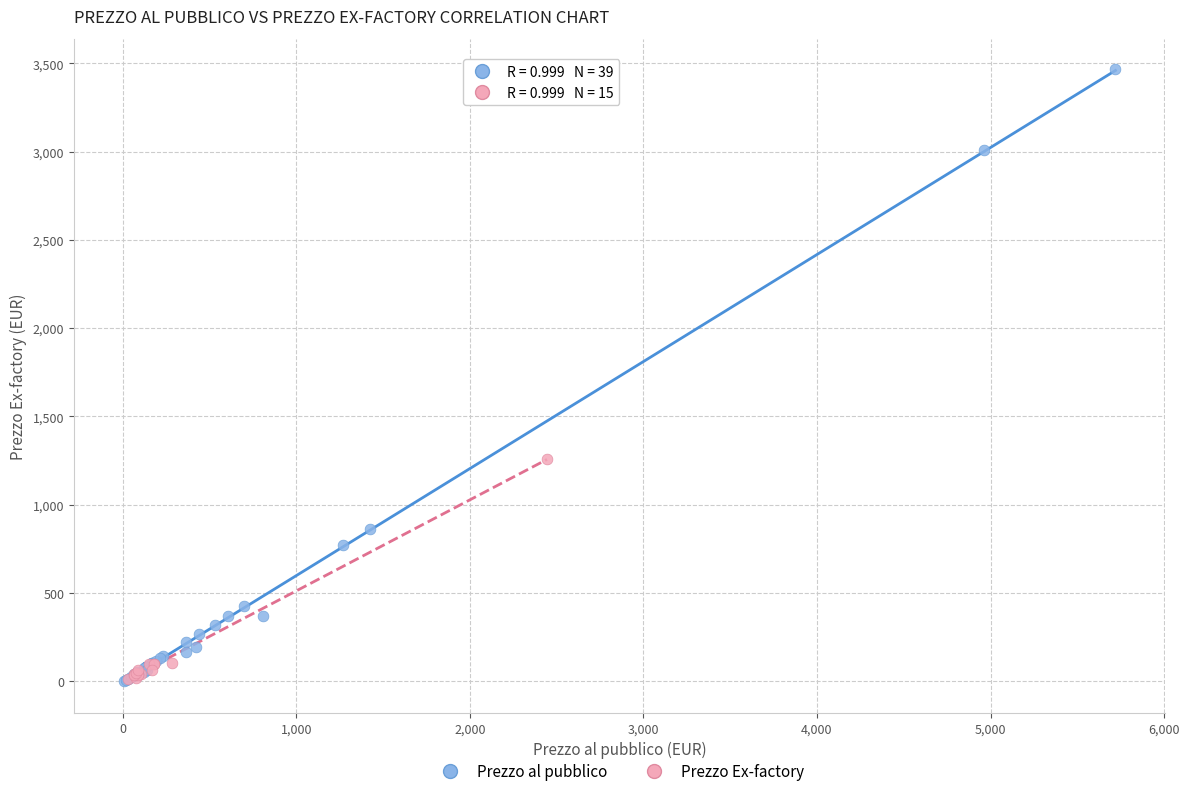

Which series reaches the maximum Y coordinate?

Prezzo al pubblico